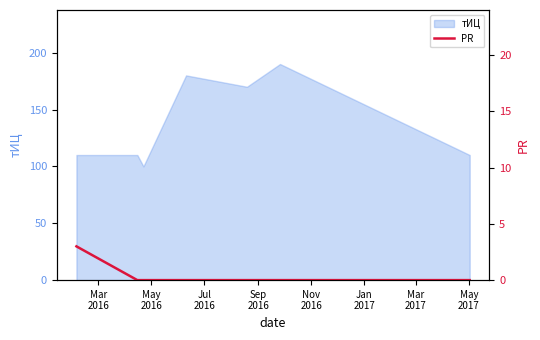

What is the highest value of the тИЦ series?

190